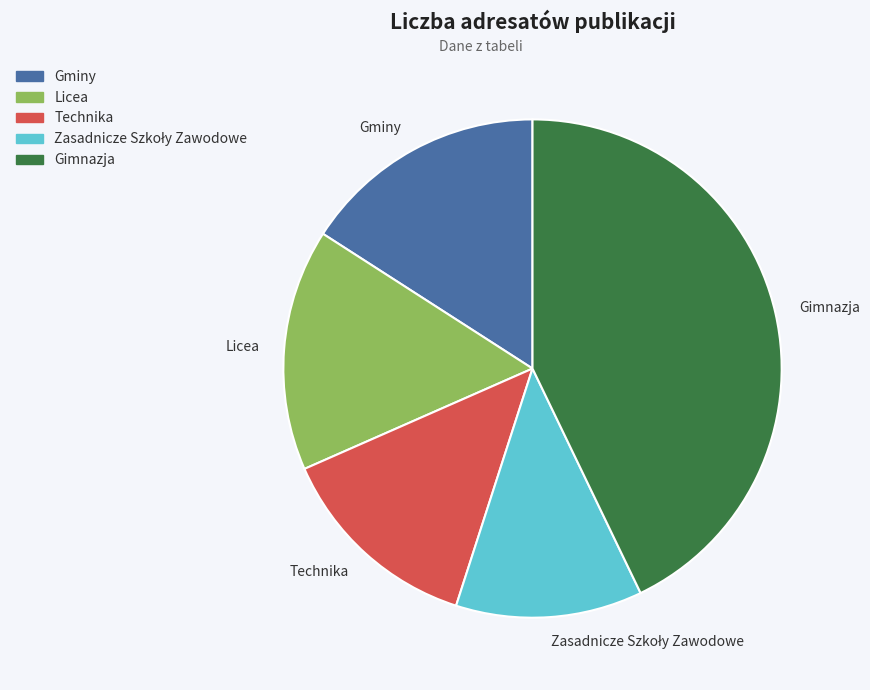

How many slices are in this pie chart?

5